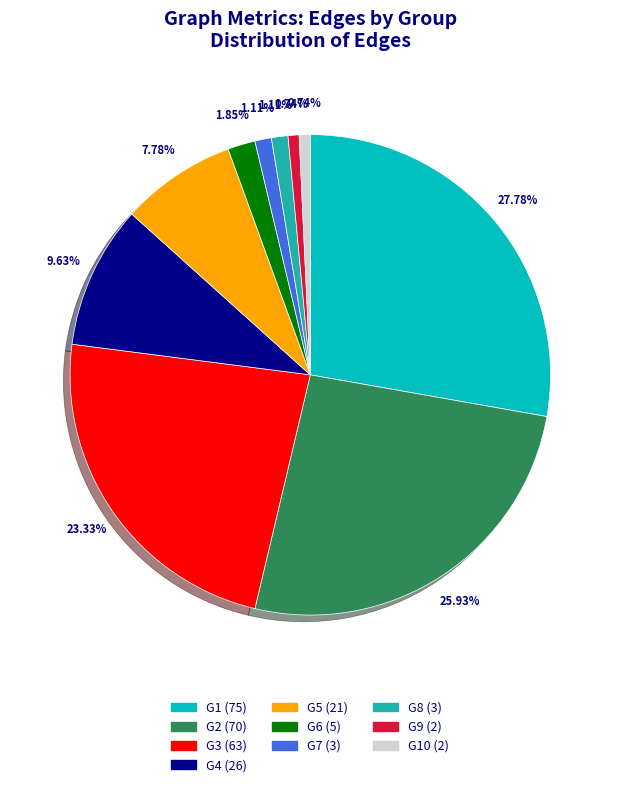

Does any single category account for the majority?

No